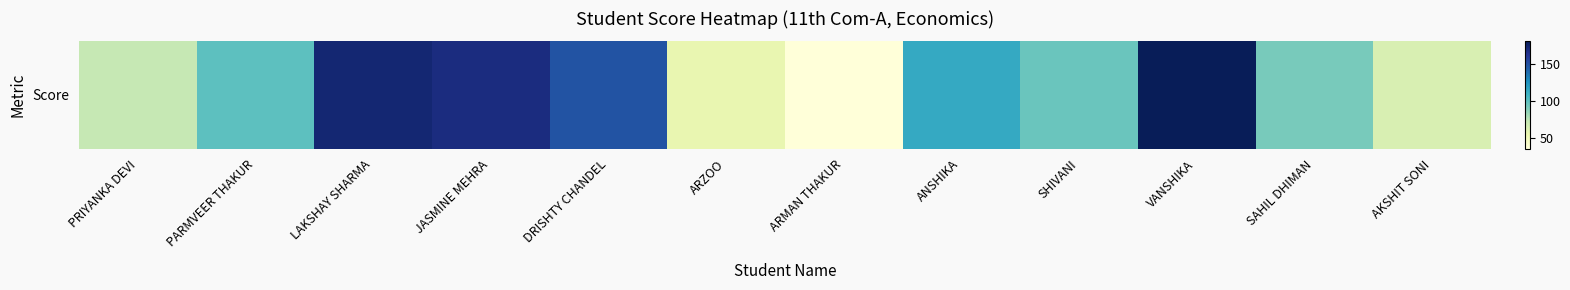

What is the greatest value displayed?

180